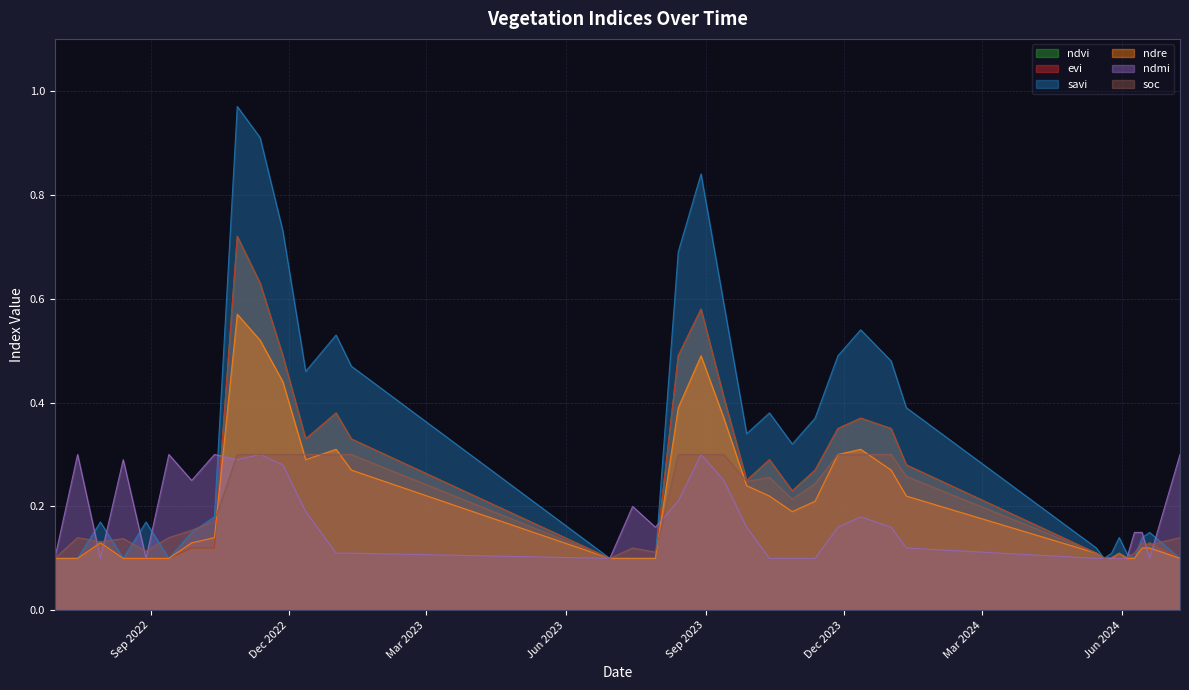

What is the label of the 36th point from the left?

19-06-2024